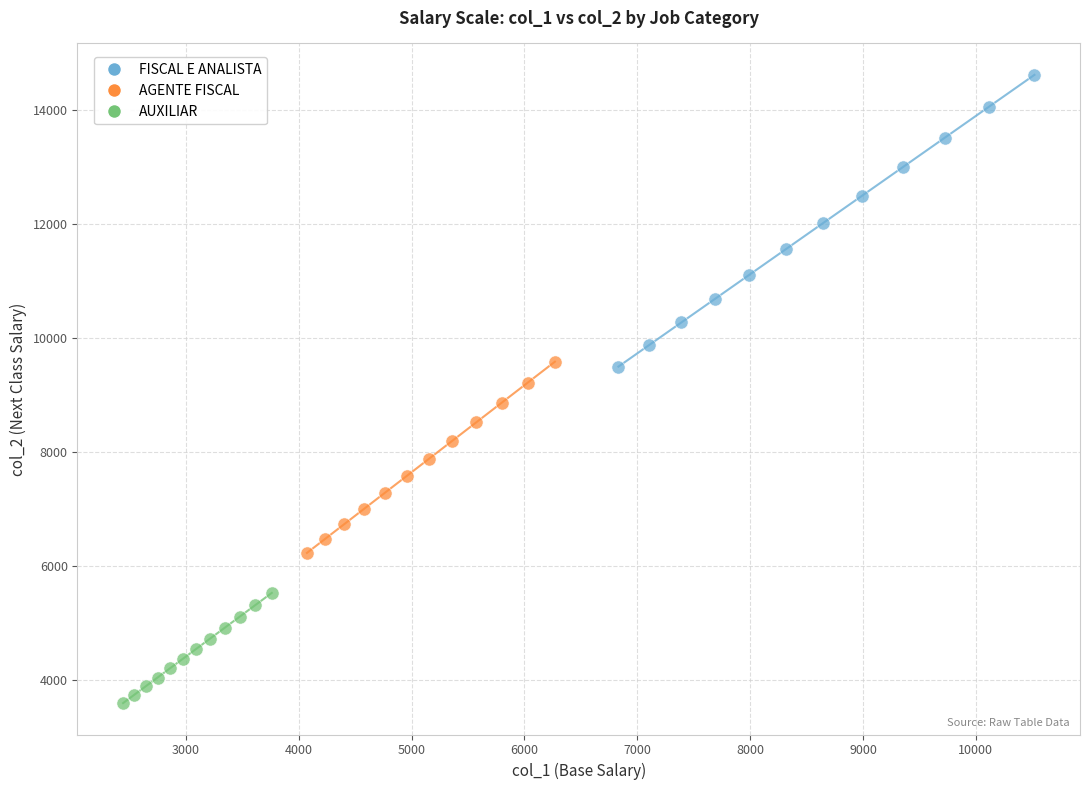

Which series reaches the maximum Y coordinate?

FISCAL E ANALISTA